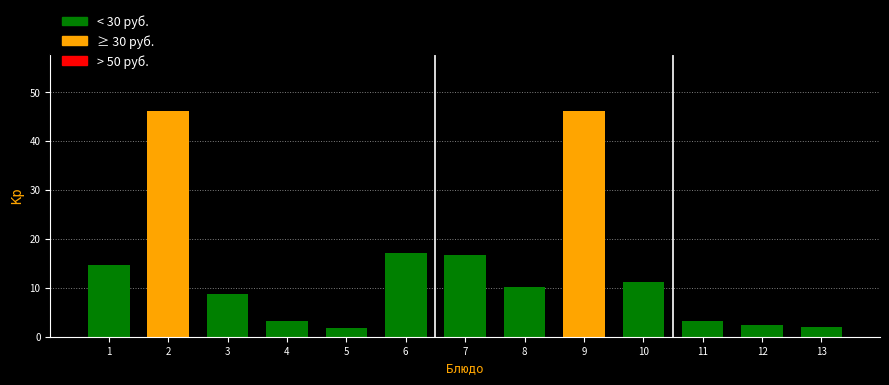

What is the value of the 10th bar from the left?

11.2